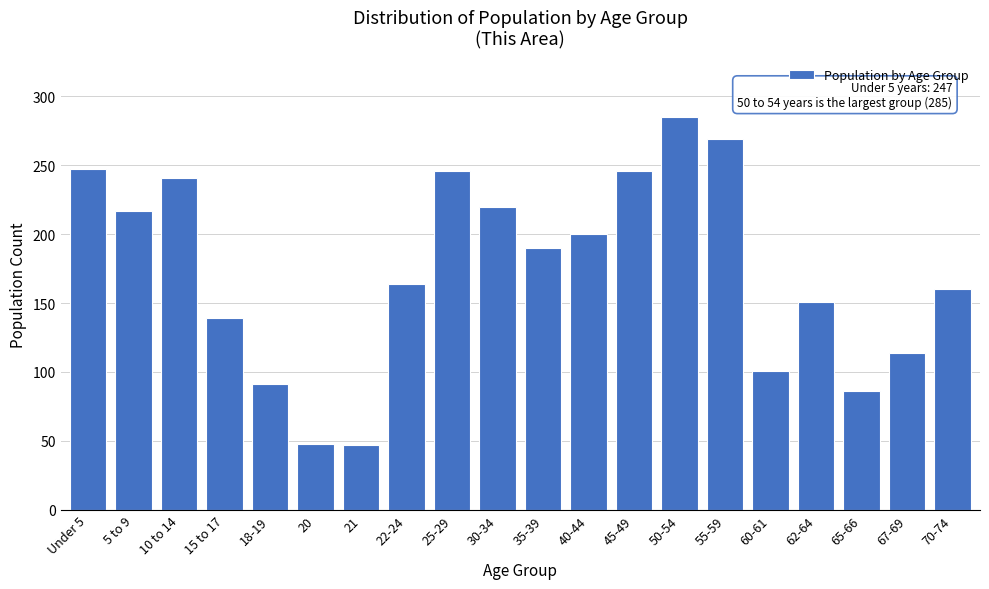

What is the difference between the maximum and second lowest values?

237